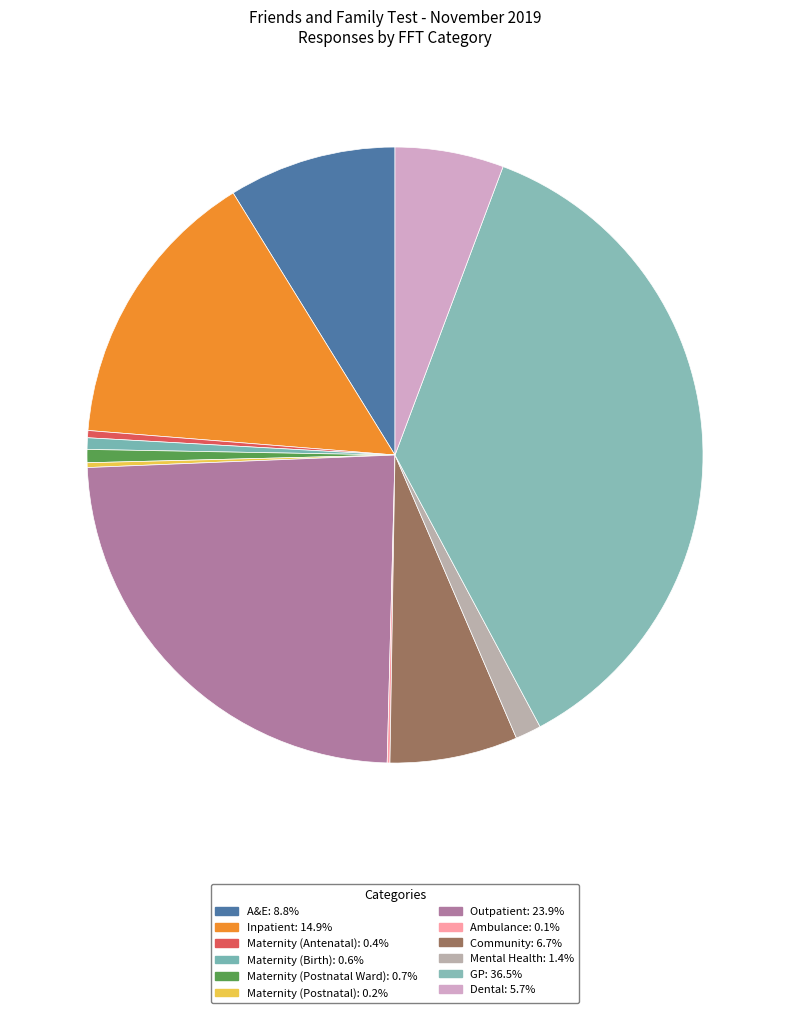

Rank the categories by value from lowest to highest.

Ambulance, Maternity (Postnatal), Maternity (Antenatal), Maternity (Birth), Maternity (Postnatal Ward), Mental Health, Dental, Community, A&E, Inpatient, Outpatient, GP